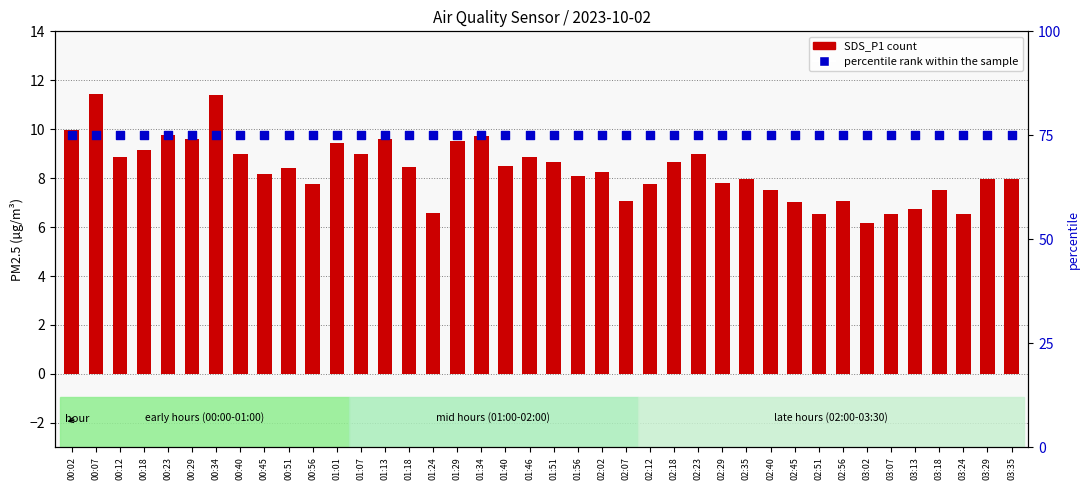

At which category is the sum across all series the highest?

00:07